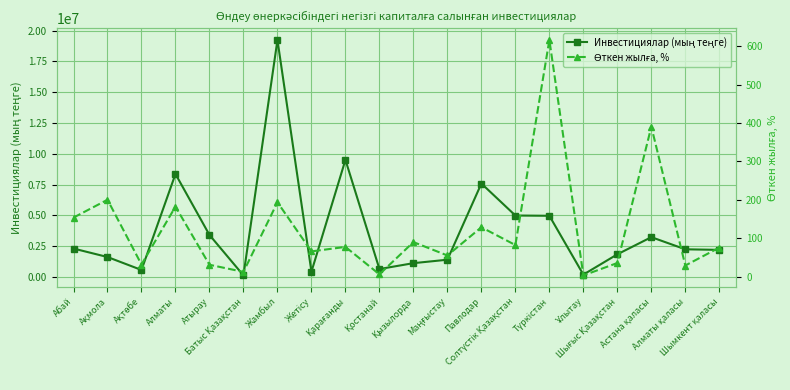

Where does the Өткен жылға, % series first go above 77?

Абай